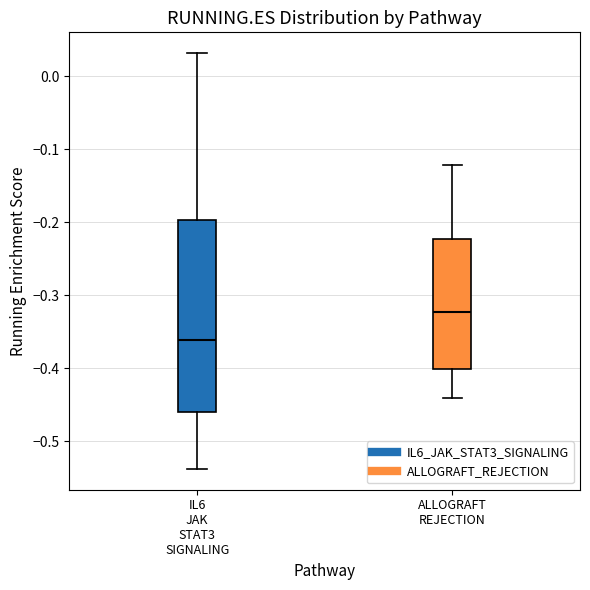

Where does the lower whisker of the box for IL6 JAK STAT3 SIGNALING end on the y-axis? The values are not printed on the chart, so give them approximately, as read against the axis.

-0.54